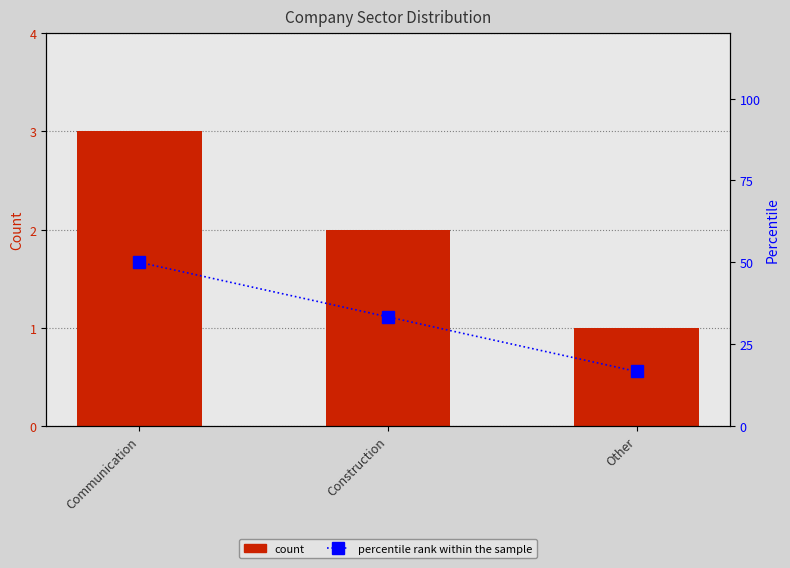

Which series has the largest range (max minus min)?

percentile rank within the sample